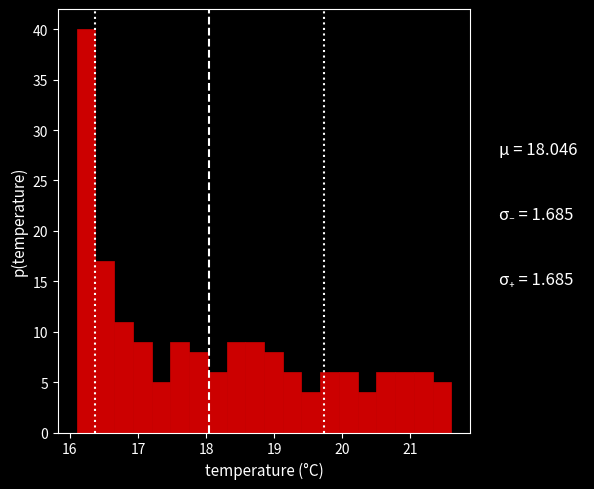

Read against the x-axis, roughly where is the centre of the tallest bar?

16.2